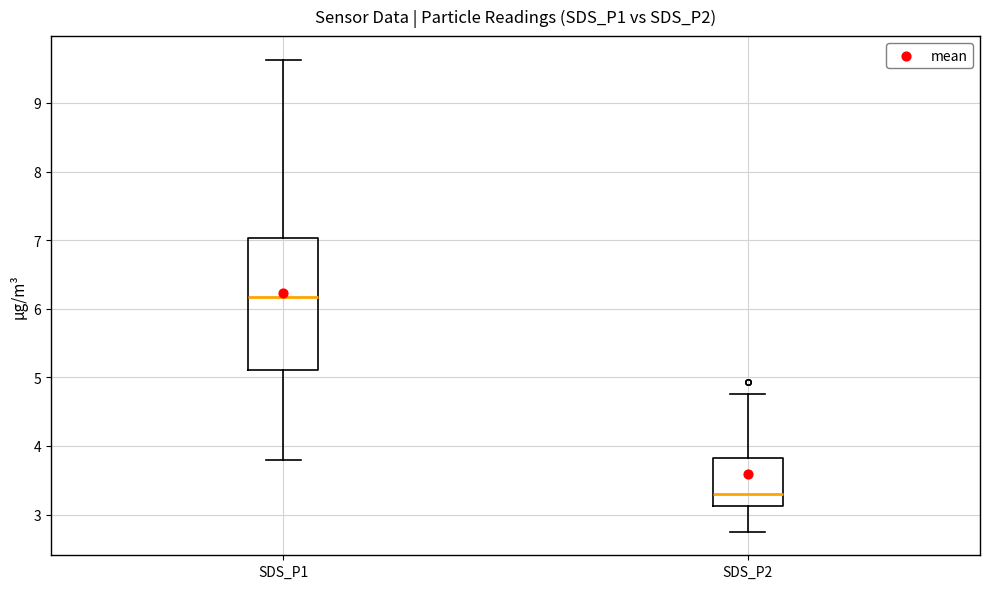

Which box's median line is the lowest?

SDS_P2